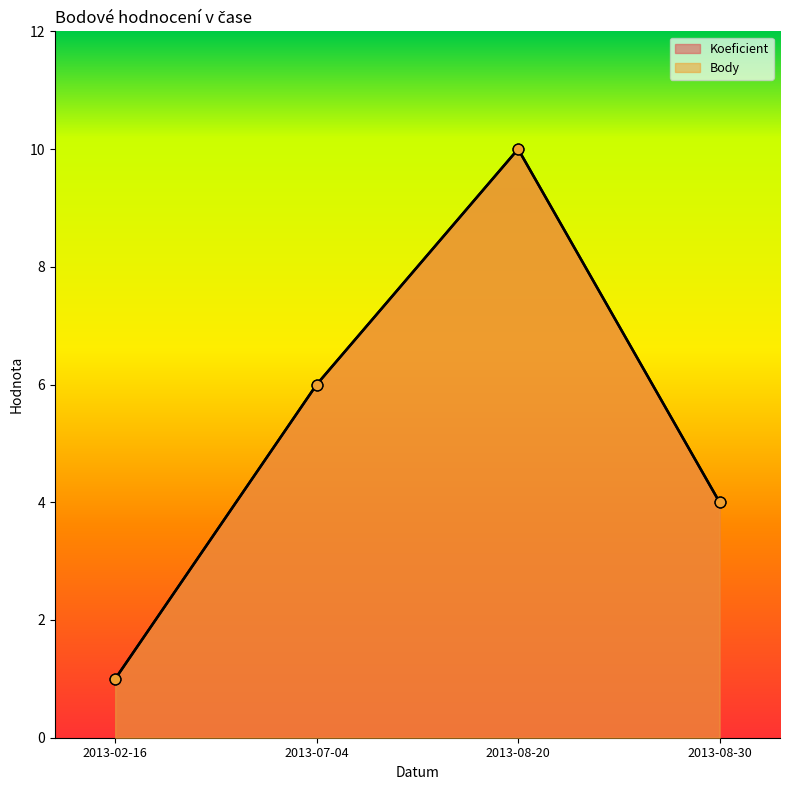

Which series contains the highest Y value?

Koeficient